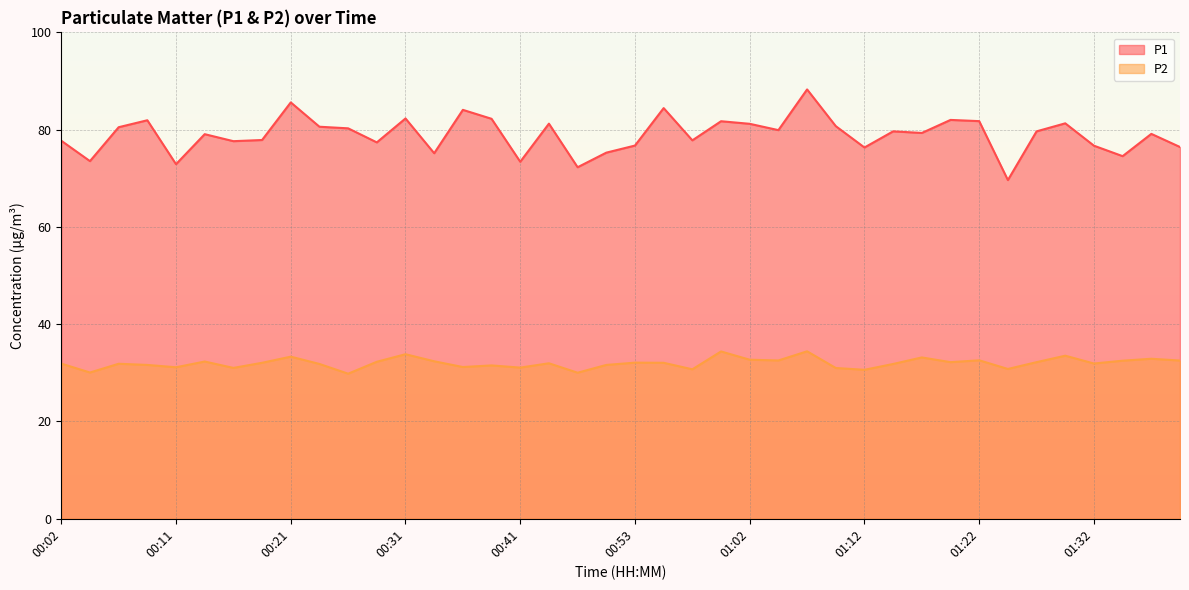

Which series has the largest total across all categories?

P1